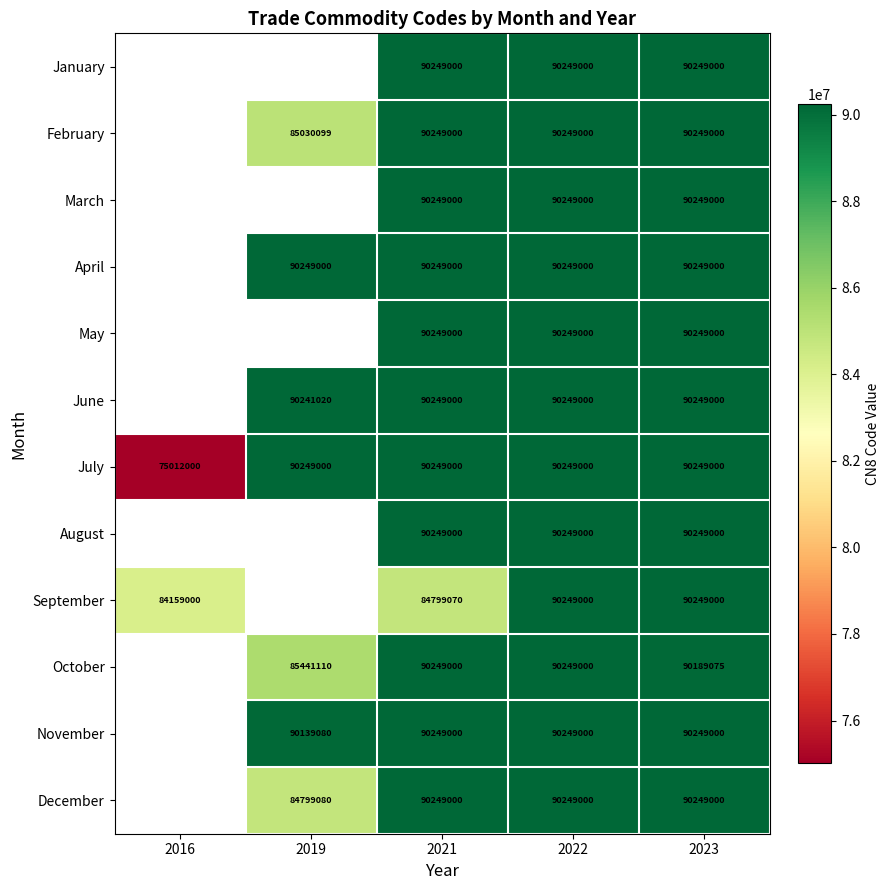

Where is July nearest to the value 82630500?

2016